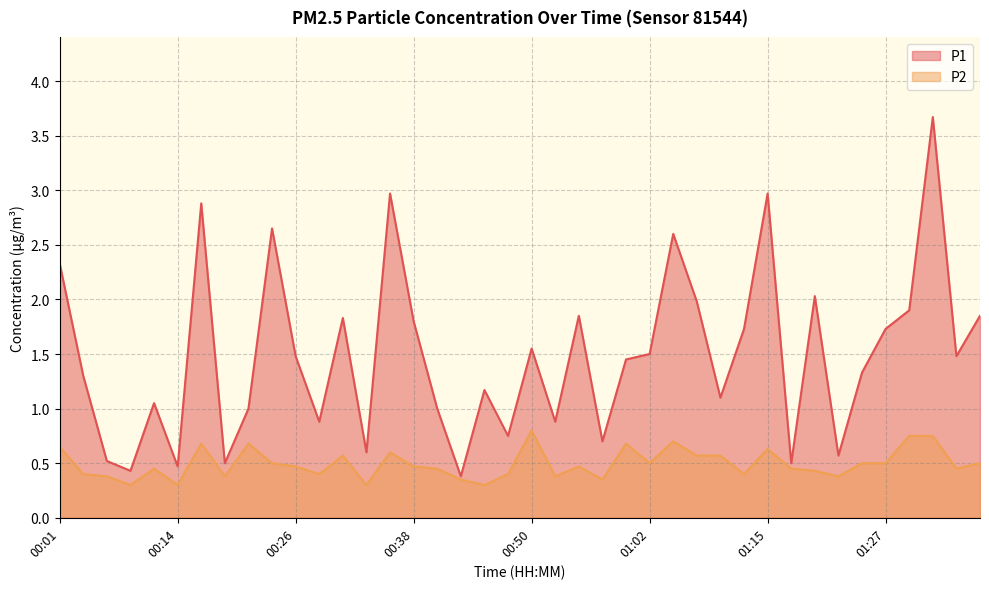

What is the difference between the highest and lowest values at 00:53?

0.5